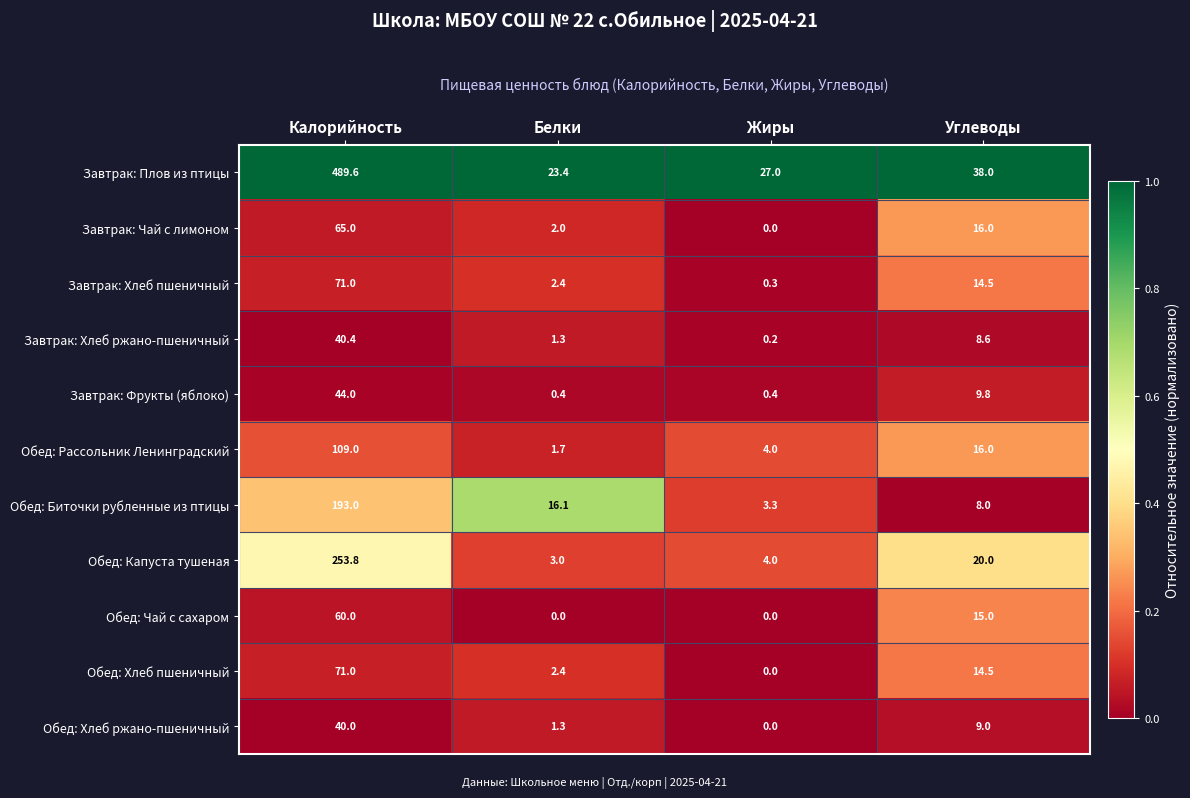

Which series changed the most between Калорийность and Углеводы?

Завтрак: Плов из птицы